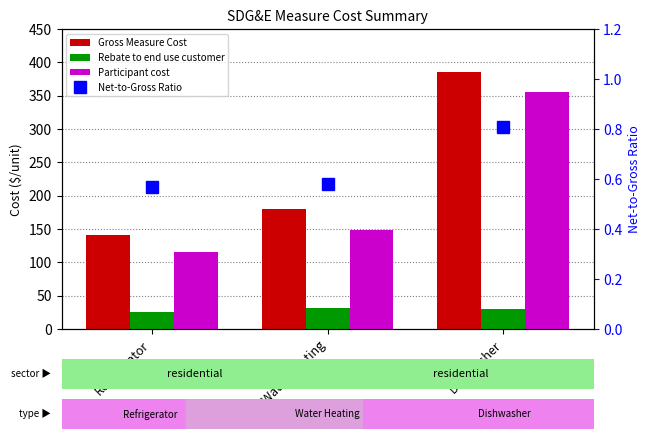

At which label does Participant cost reach its minimum?

Refrigerator